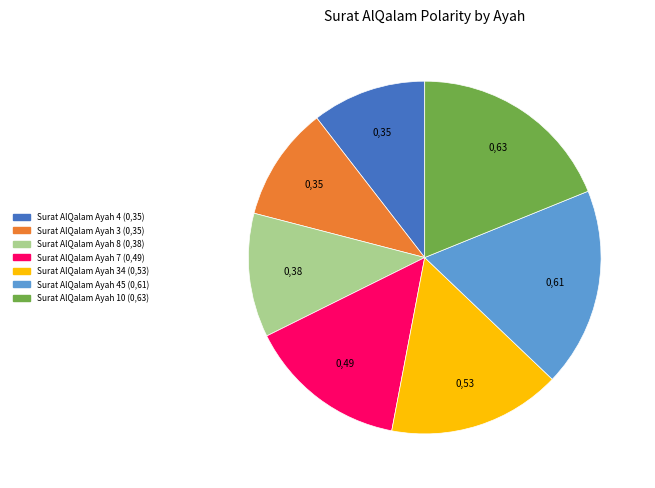

Is there a majority slice in this chart?

No